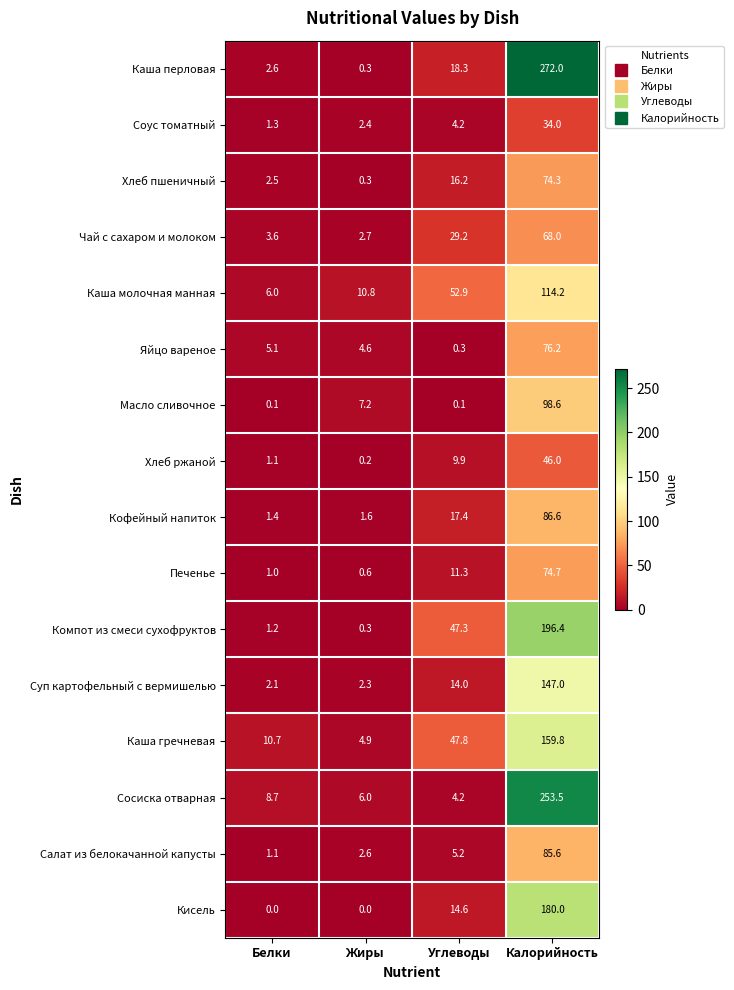

True or false: Салат из белокачанной капусты has a value of 58.9 at Калорийность.

False